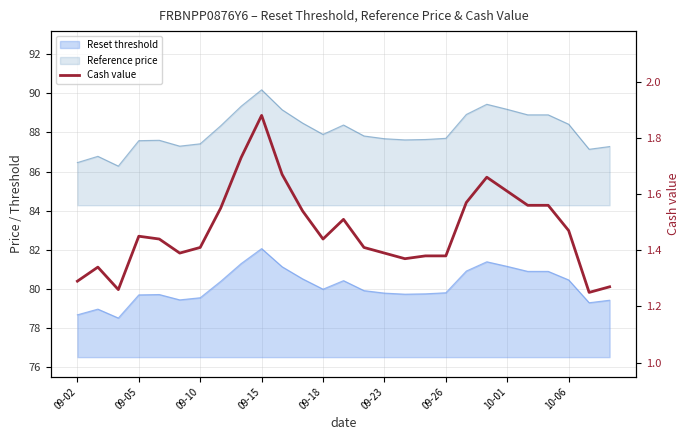

What is the smallest value displayed?

1.2